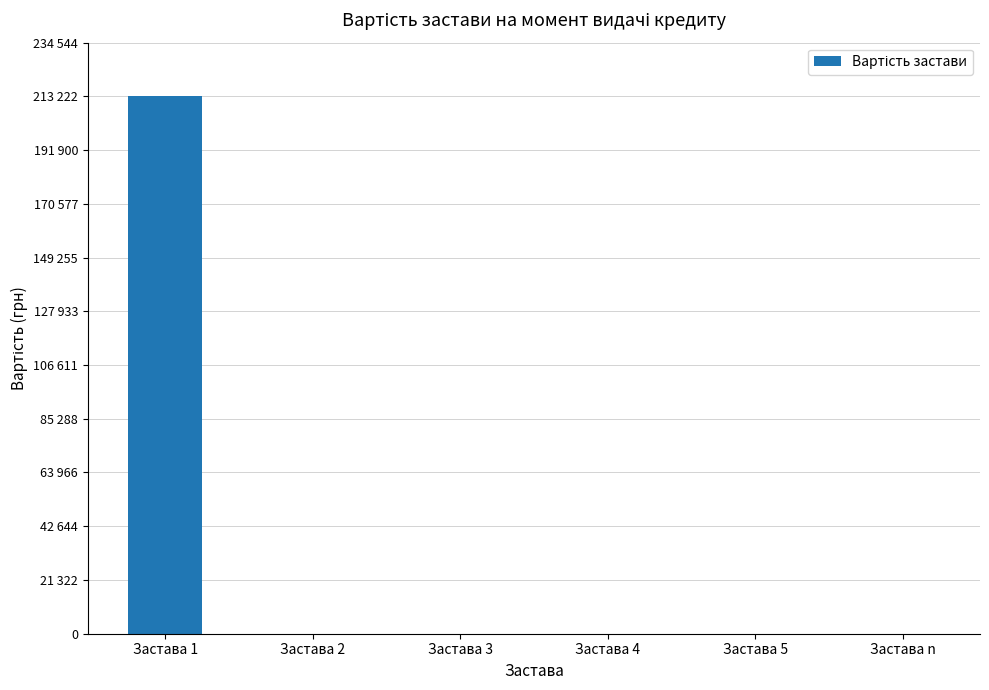

Where is the data nearest to the value 106611?

Застава 2